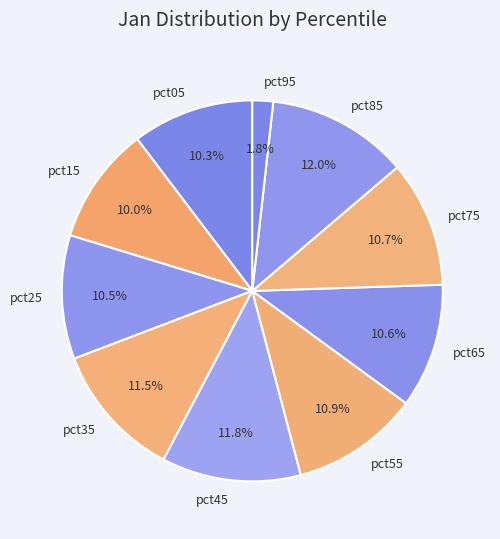

How many segments does this pie chart have?

10